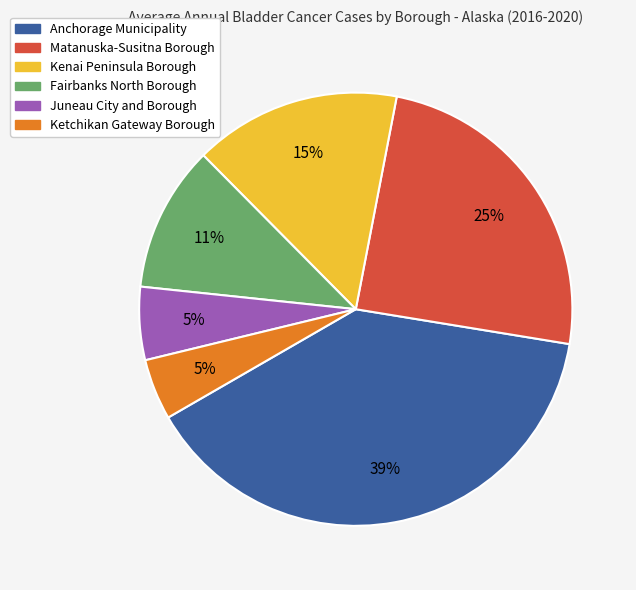

Does Ketchikan Gateway Borough account for over 50% of the chart?

No